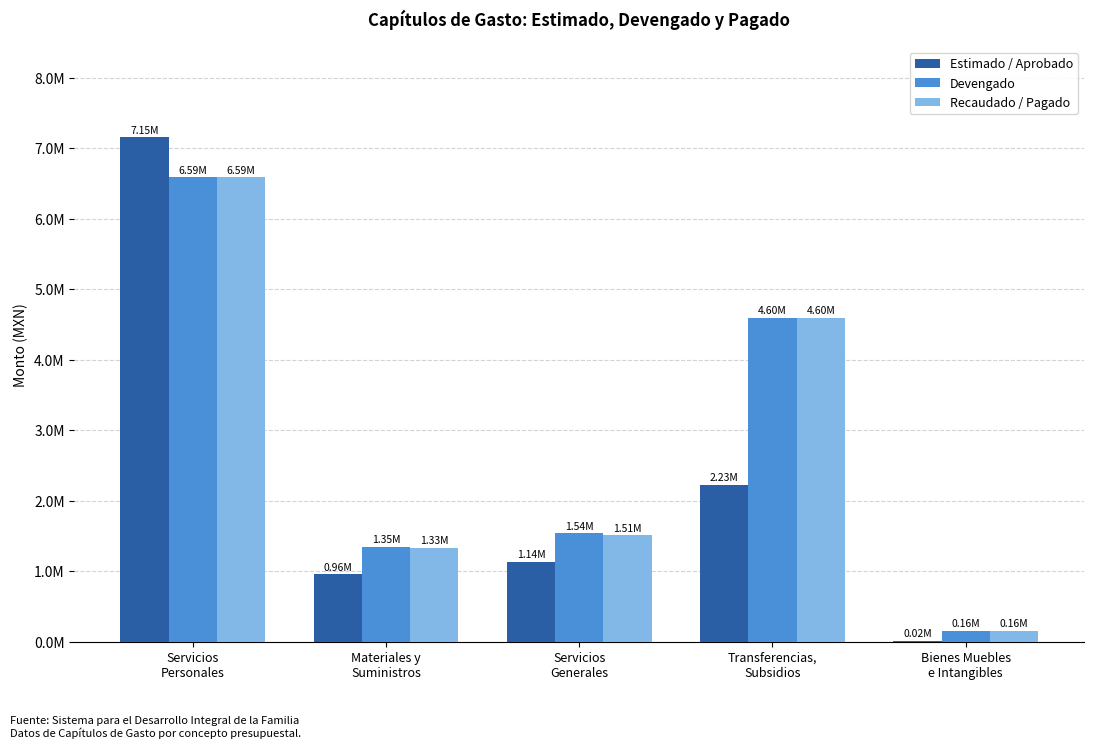

What is the value of the Devengado bar at the 2nd from the left?

1347784.3